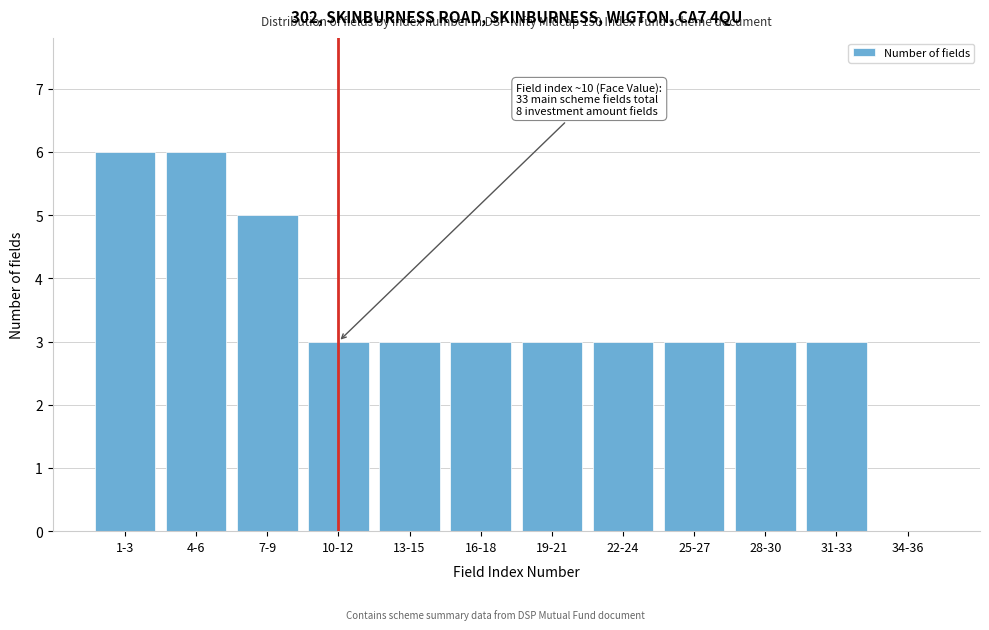

Reading left to right, transcribe all the data shown in this chart.

1-3=6	4-6=6	7-9=5	10-12=3	13-15=3	16-18=3	19-21=3	22-24=3	25-27=3	28-30=3	31-33=3	34-36=0